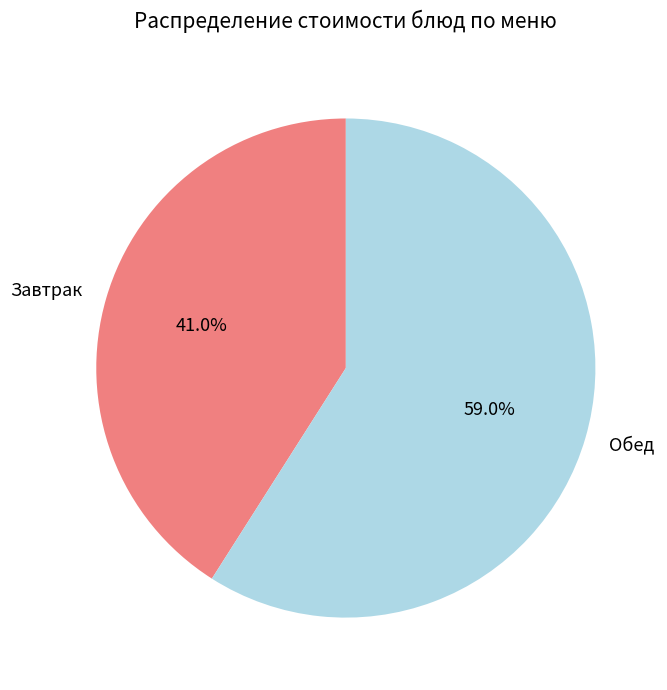

How many slices are in this pie chart?

2